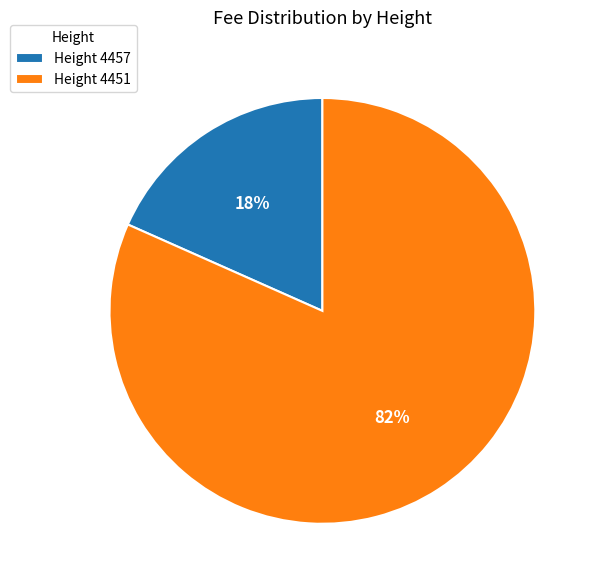

Rank the categories by value from lowest to highest.

Height 4457, Height 4451